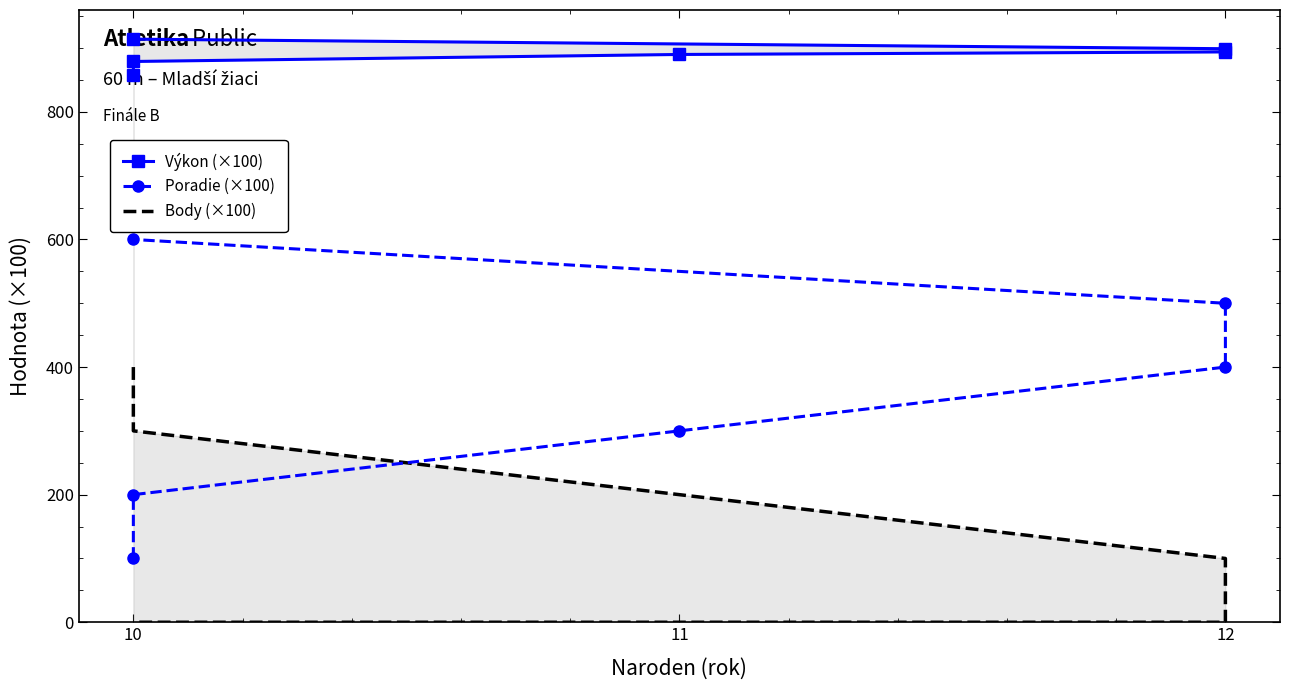

What is the value of the Výkon (×100) point at the 2nd from the left?

879.0